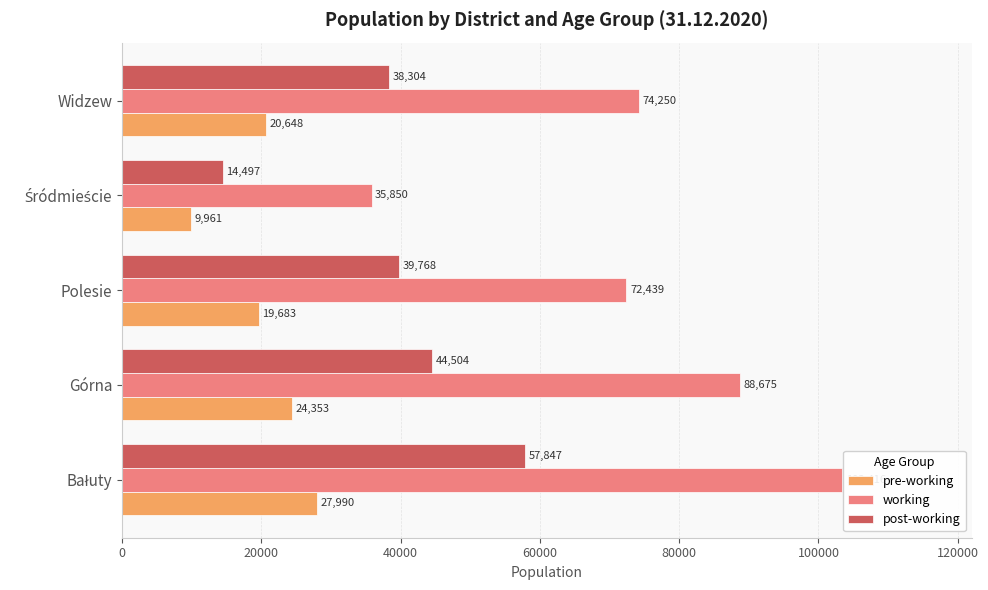

Rank the series by their maximum value, from lowest to highest.

pre-working, post-working, working